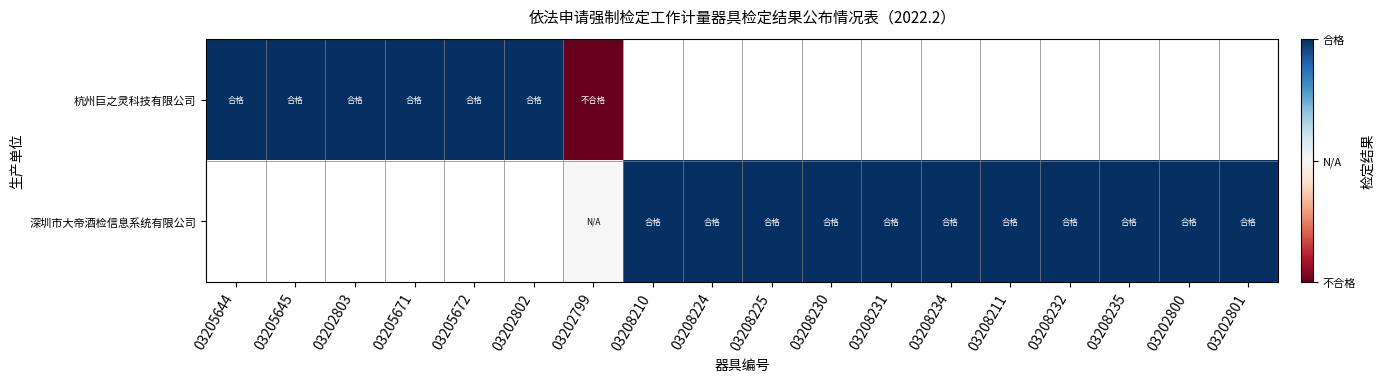

At how many categories does at least one series exceed 0?

17